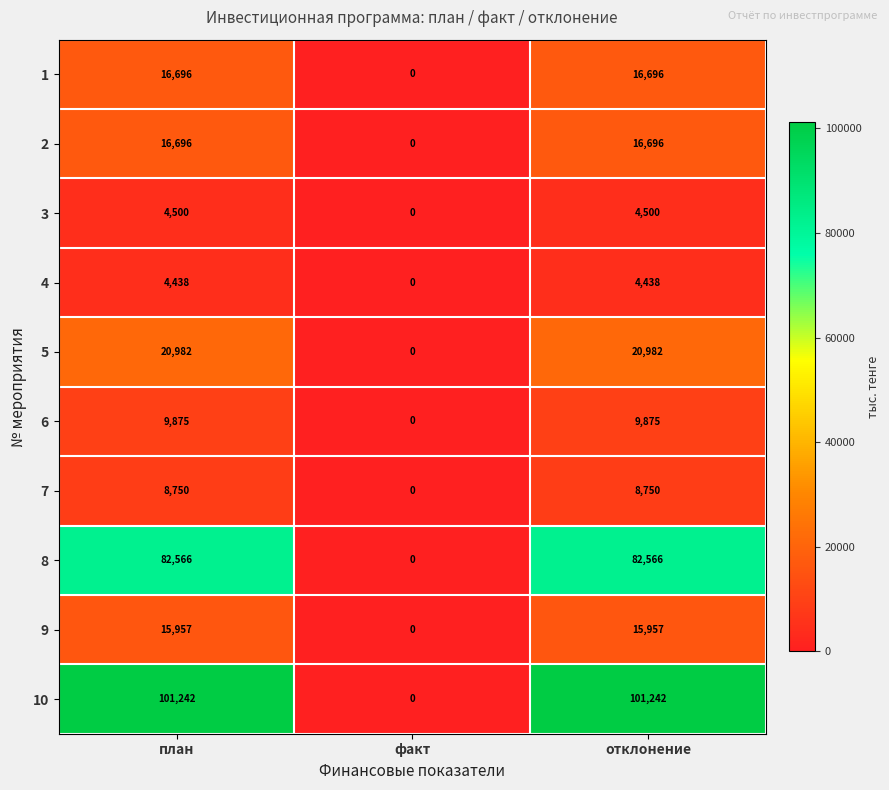

Reading left to right, transcribe all the data shown in this chart.

1: план=16696	факт=0	отклонение=16696
2: план=16696	факт=0	отклонение=16696
3: план=4500	факт=0	отклонение=4500
4: план=4438	факт=0	отклонение=4438
5: план=20982	факт=0	отклонение=20982
6: план=9875	факт=0	отклонение=9875
7: план=8750	факт=0	отклонение=8750
8: план=82566	факт=0	отклонение=82566
9: план=15957	факт=0	отклонение=15957
10: план=101242	факт=0	отклонение=101242